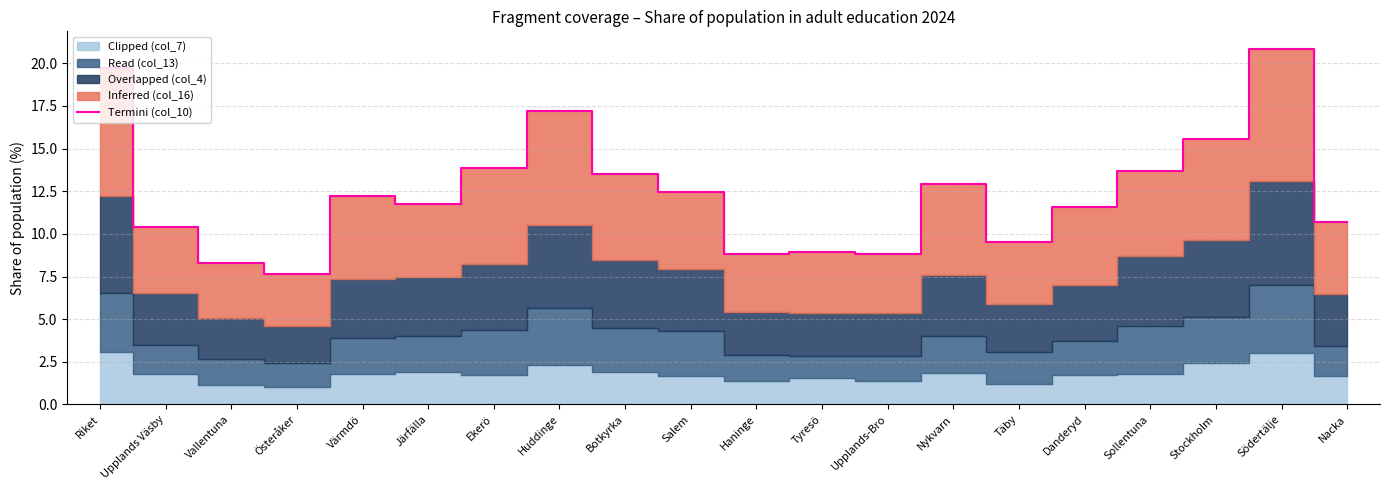

Reading right to left, what are all the values shown in this chart?

10.7	20.8	15.6	13.7	11.5	9.5	12.9	8.8	9.0	8.8	12.5	13.5	17.2	13.9	11.7	12.2	7.7	8.3	10.4	19.7